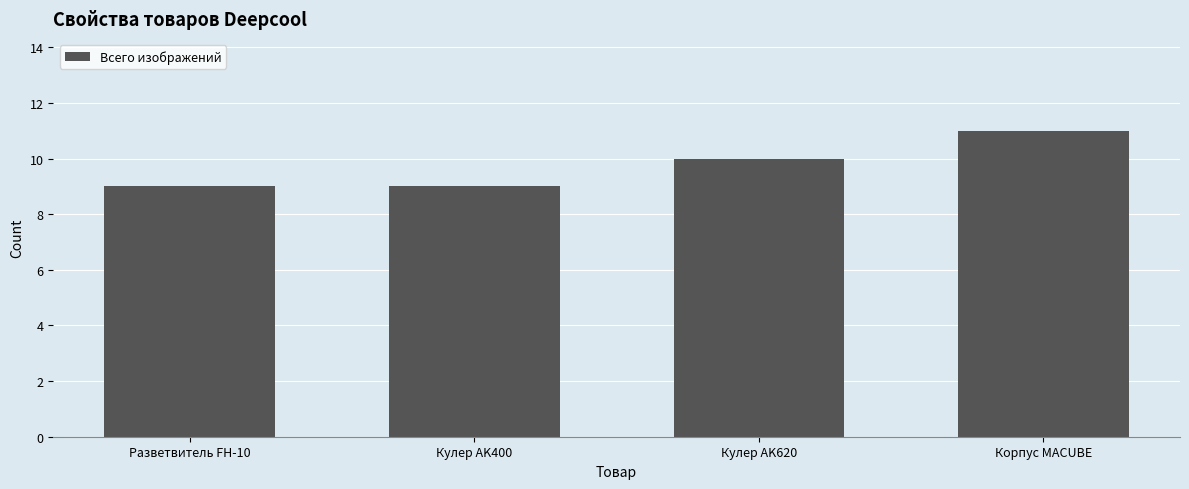

What is the average value?

10